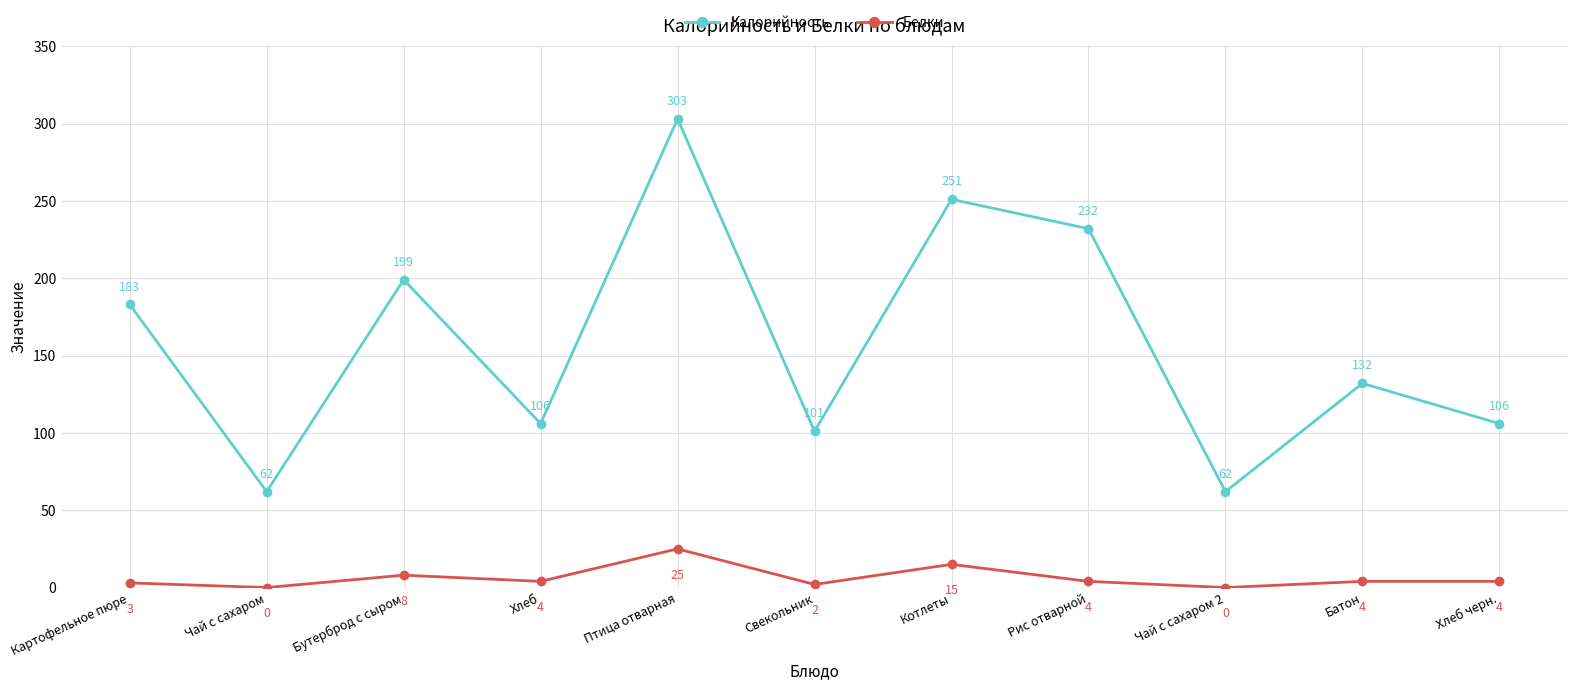

How many values in Белки are above zero?

9